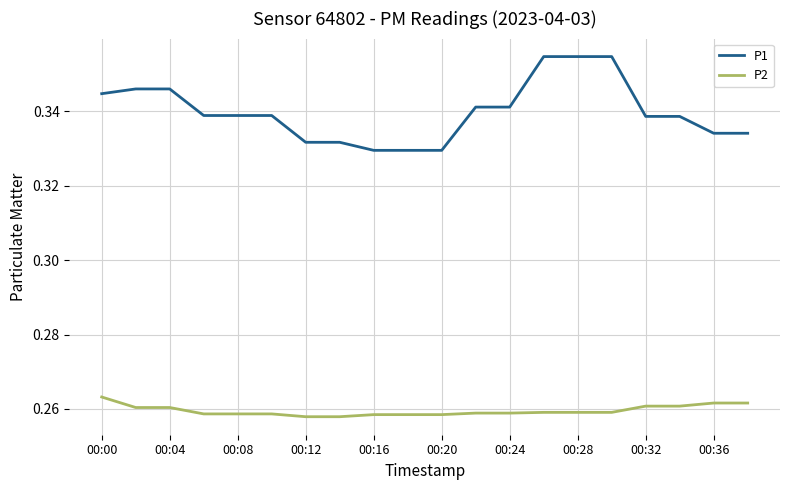

True or false: P1 and P2 cross at least once.

False